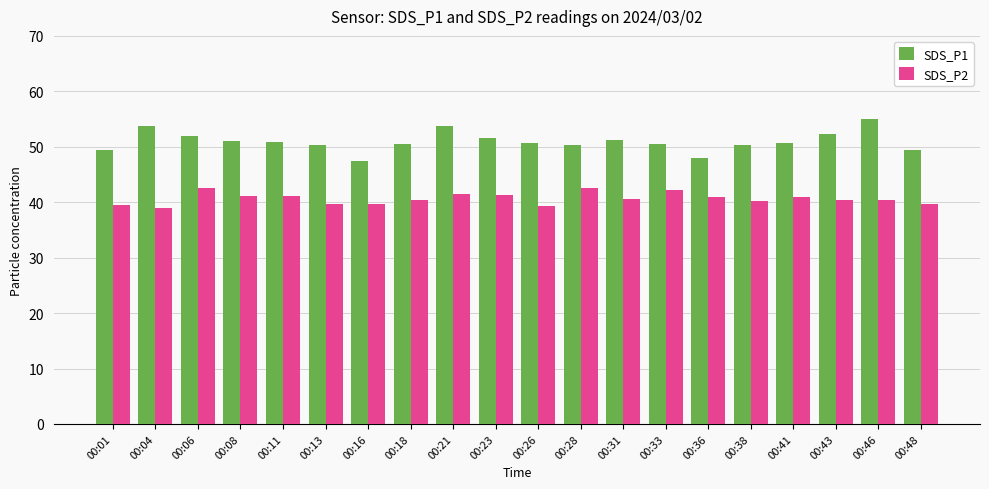

What is the spread (max minus min) of values at 00:16?

7.8